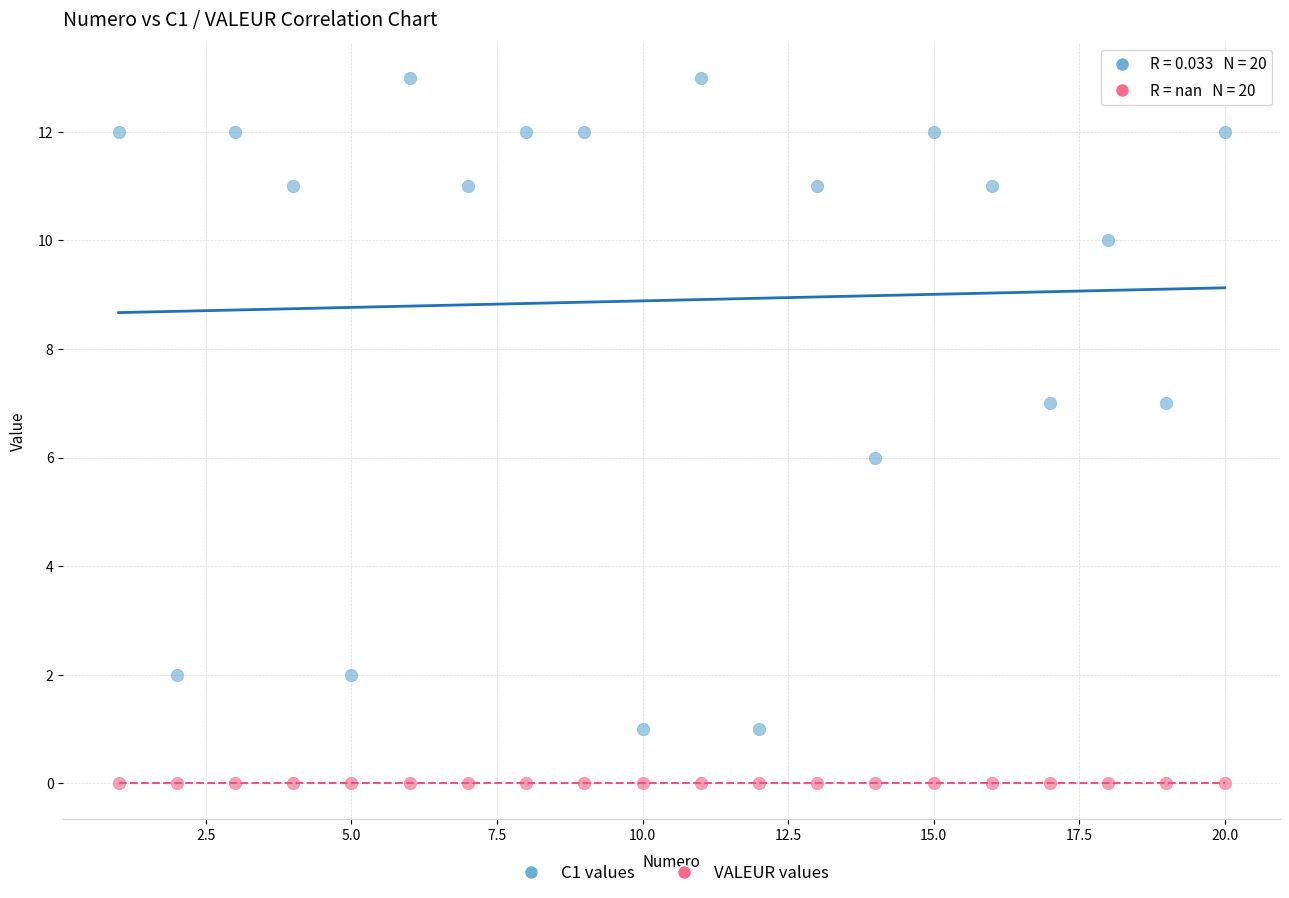

Which series contains the highest Y value?

C1 values